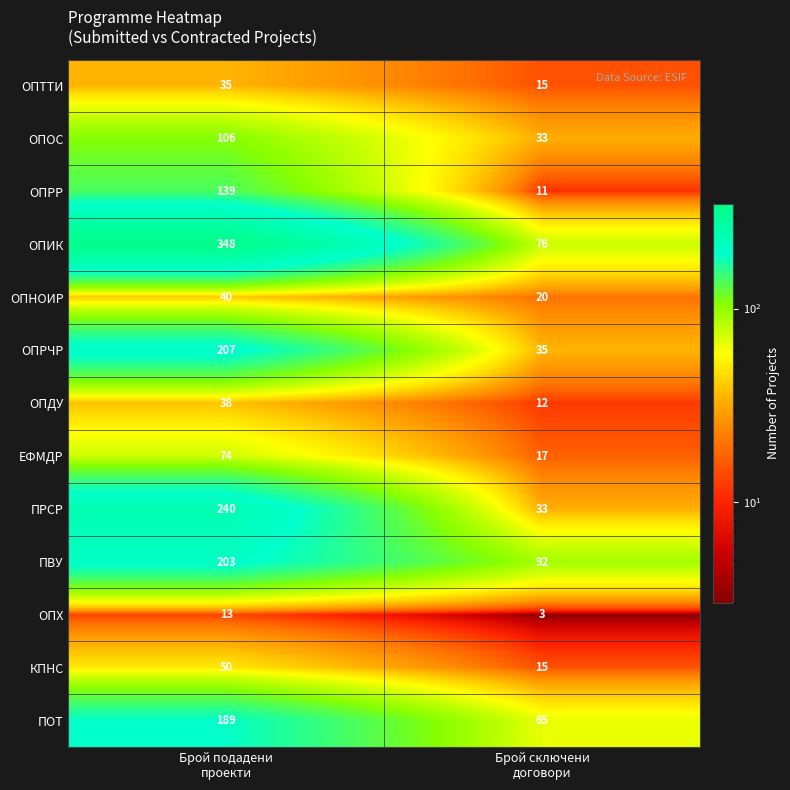

What is the maximum value for ОПИК?

348